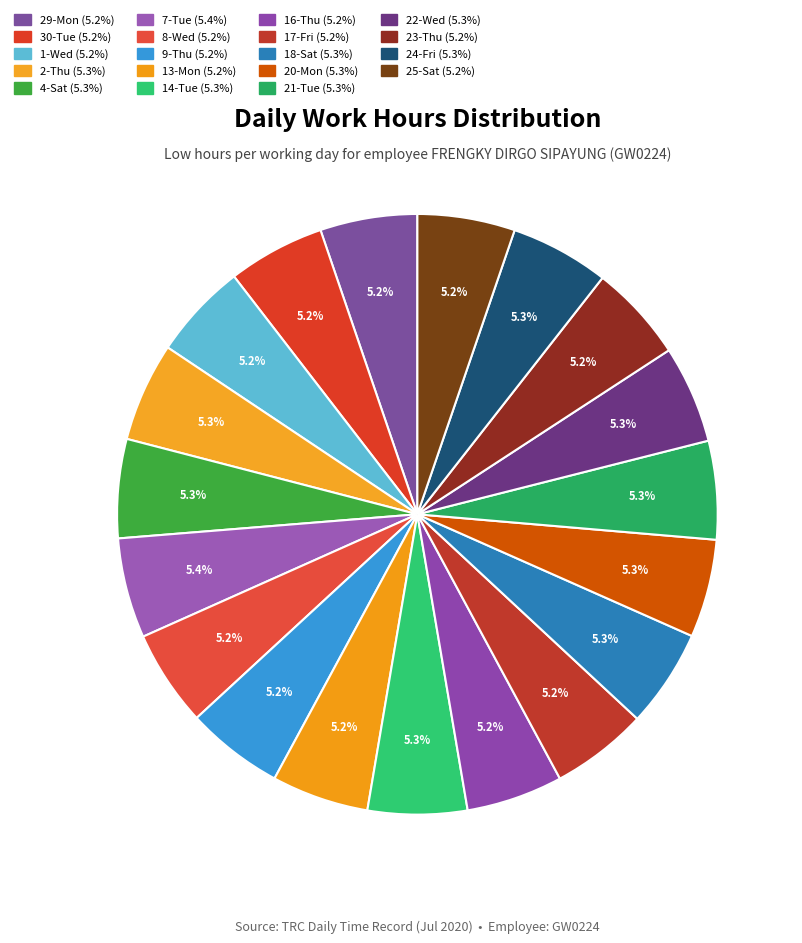

To the nearest percent, what percentage of the pie is 4-Sat?

5%